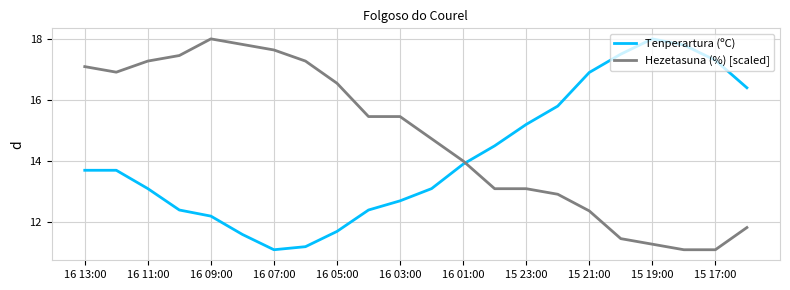

Rank the series by their average value, from lowest to highest.

Tenperartura (ºC), Hezetasuna (%) [scaled]